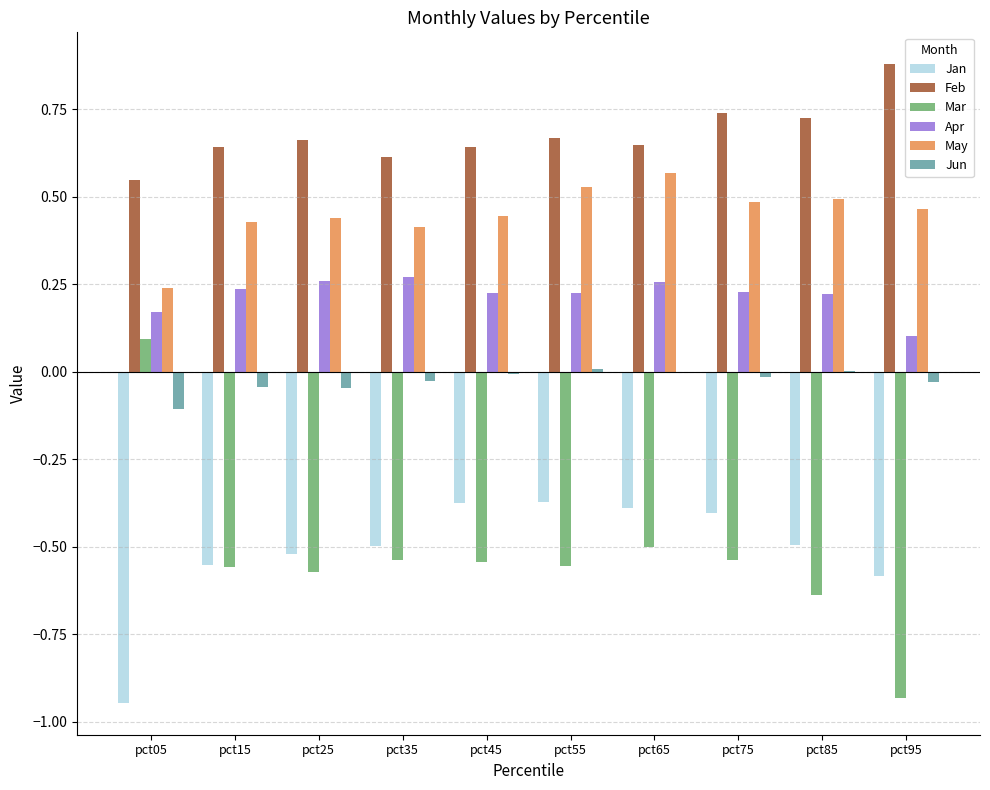

Is it true that Apr equals 0.1 at pct85?

False